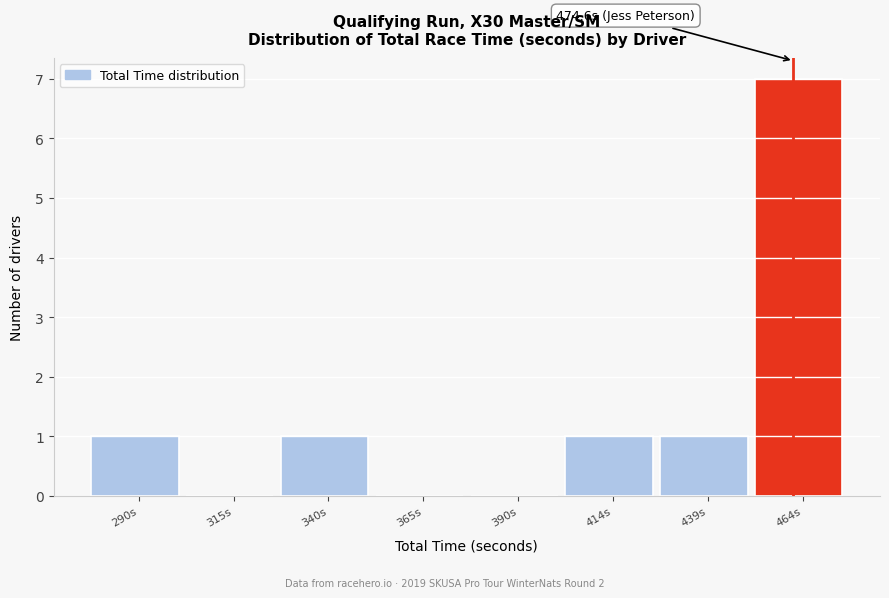

Reading right to left, transcribe all the data shown in this chart.

464s=7	439s=1	414s=1	390s=0	365s=0	340s=1	315s=0	290s=1